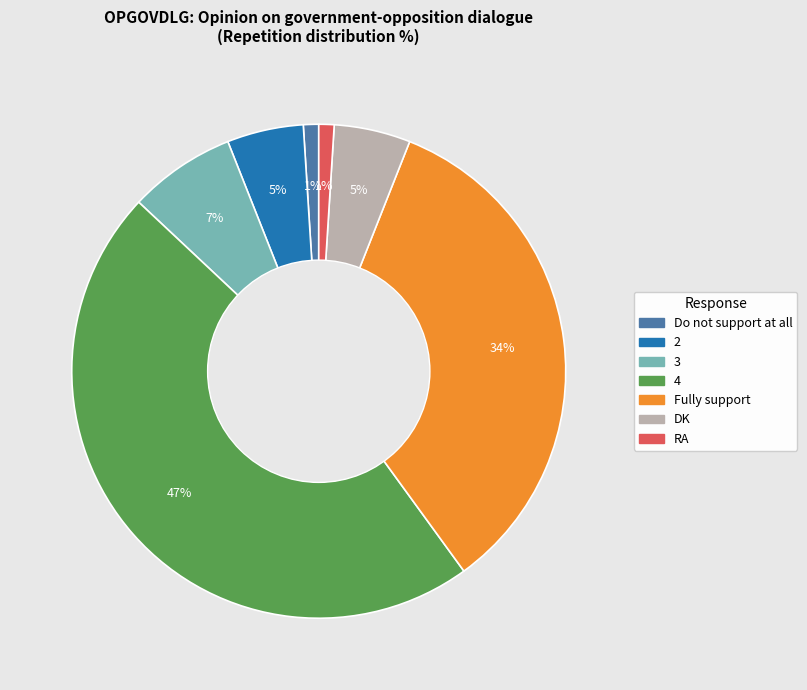

Does 4 account for over 50% of the chart?

No